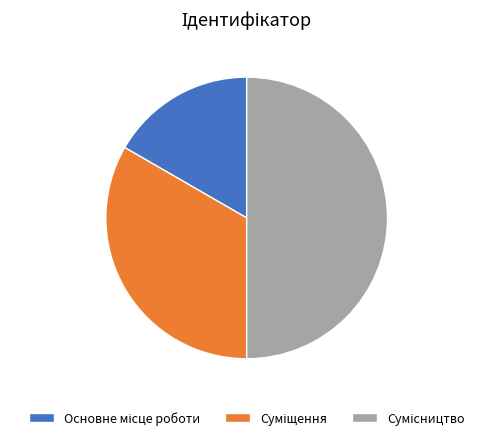

Rank the categories by value from lowest to highest.

Основне місце роботи, Суміщення, Сумісництво